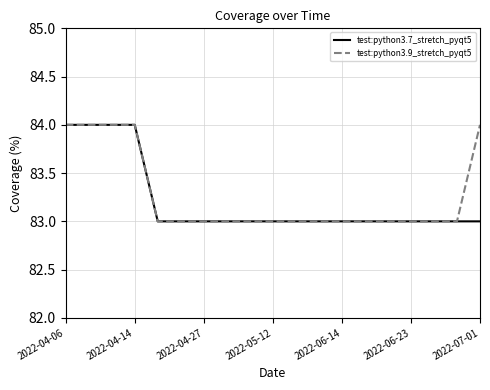

What is the maximum value for test:python3.7_stretch_pyqt5?

84